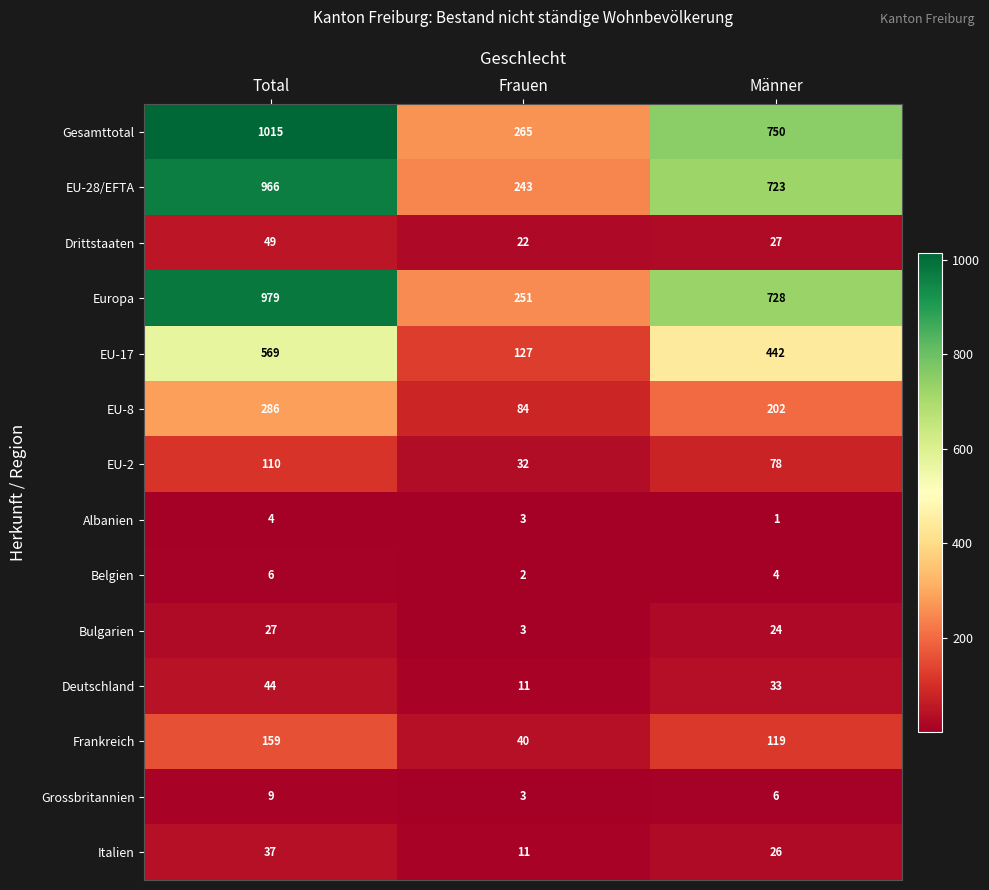

At how many categories does at least one series exceed 760?

1